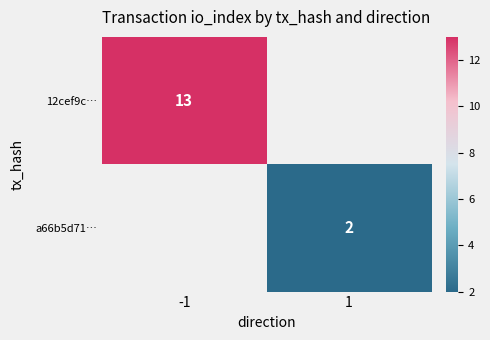

True or false: 12cef9c… has a value of 19 at -1.

False